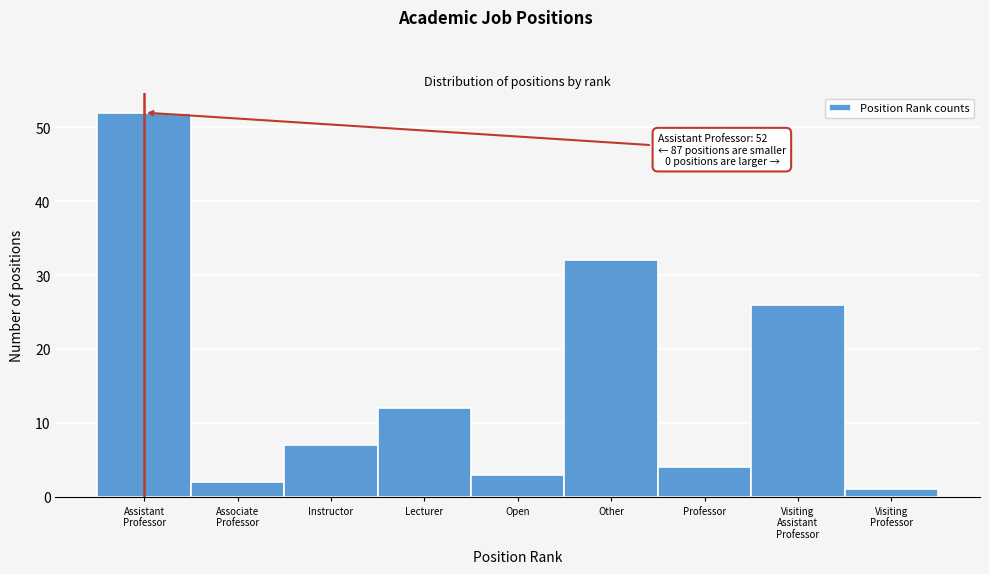

Reading left to right, what are all the values shown in this chart?

52	2	7	12	3	32	4	26	1